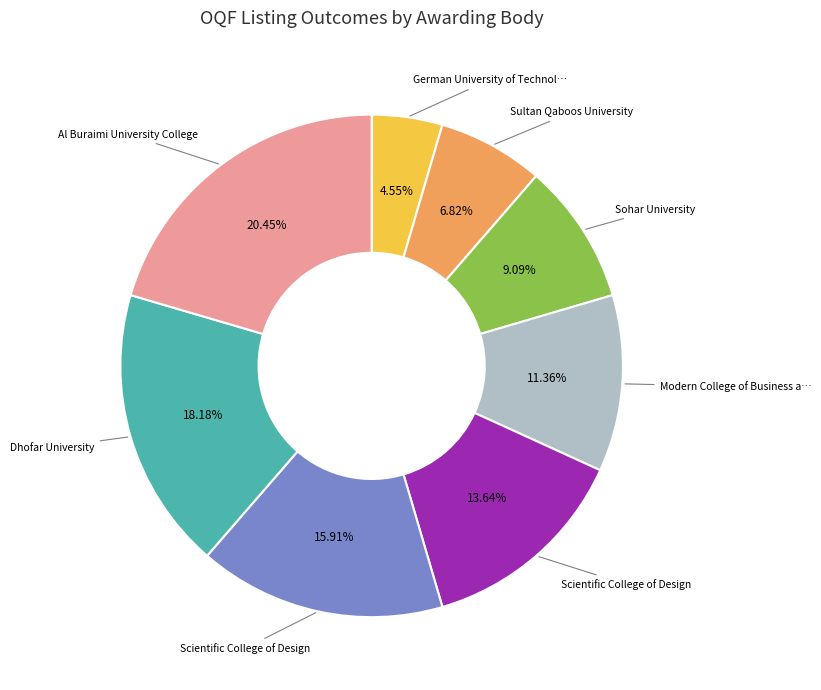

Is there any slice that represents more than half of the pie?

No